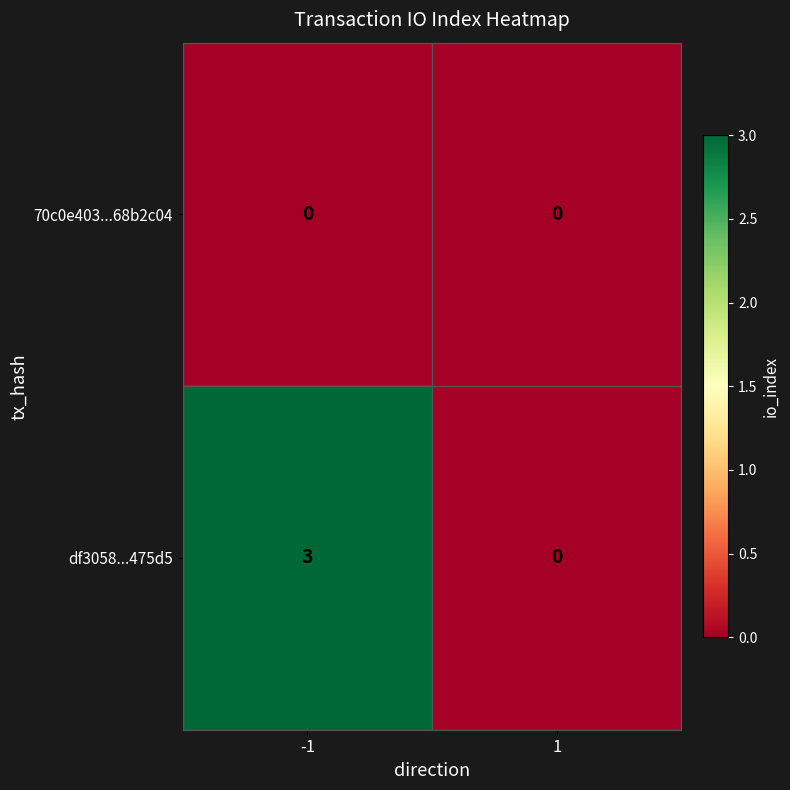

What is the sum of all df3058...475d5 values?

3